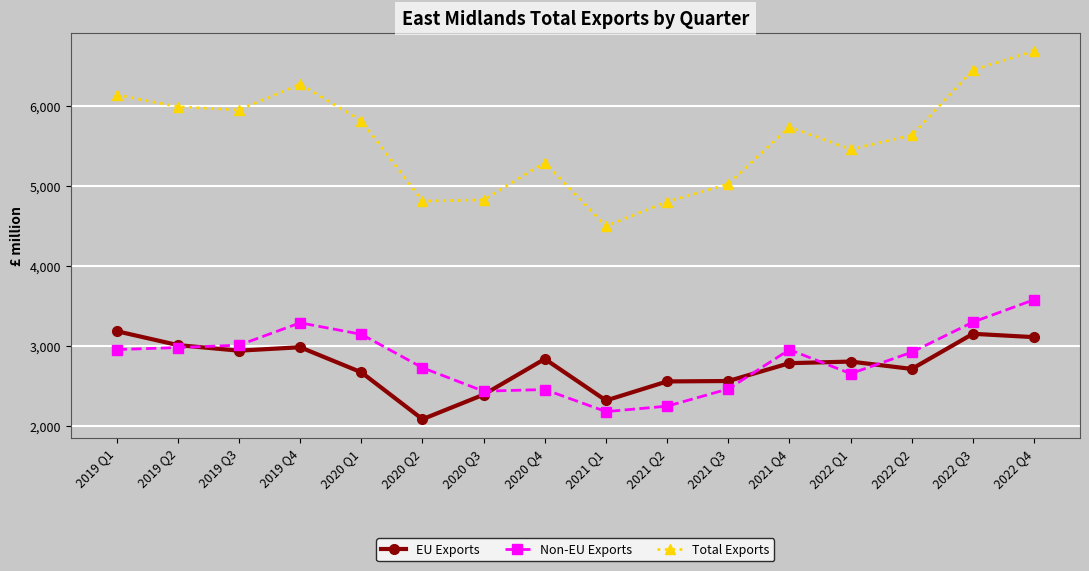

Rank the series at 2022 Q1 from highest to lowest value.

Total Exports, EU Exports, Non-EU Exports